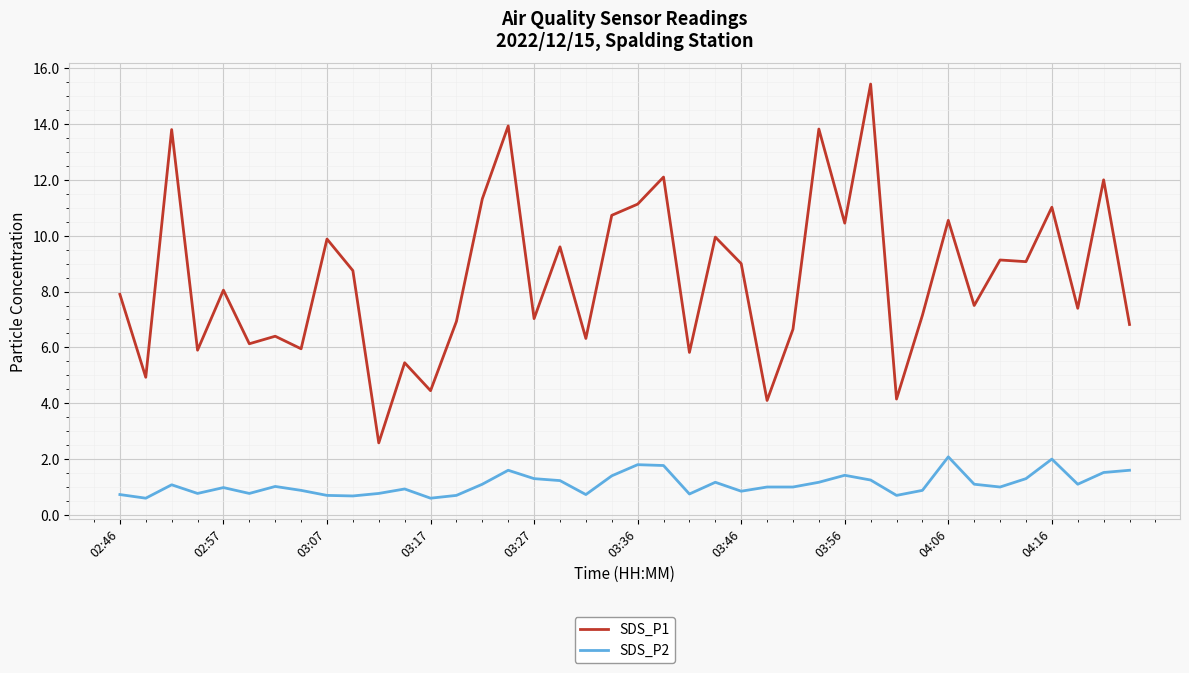

What is the difference between the maximum and minimum values in the SDS_P2 series?

1.5